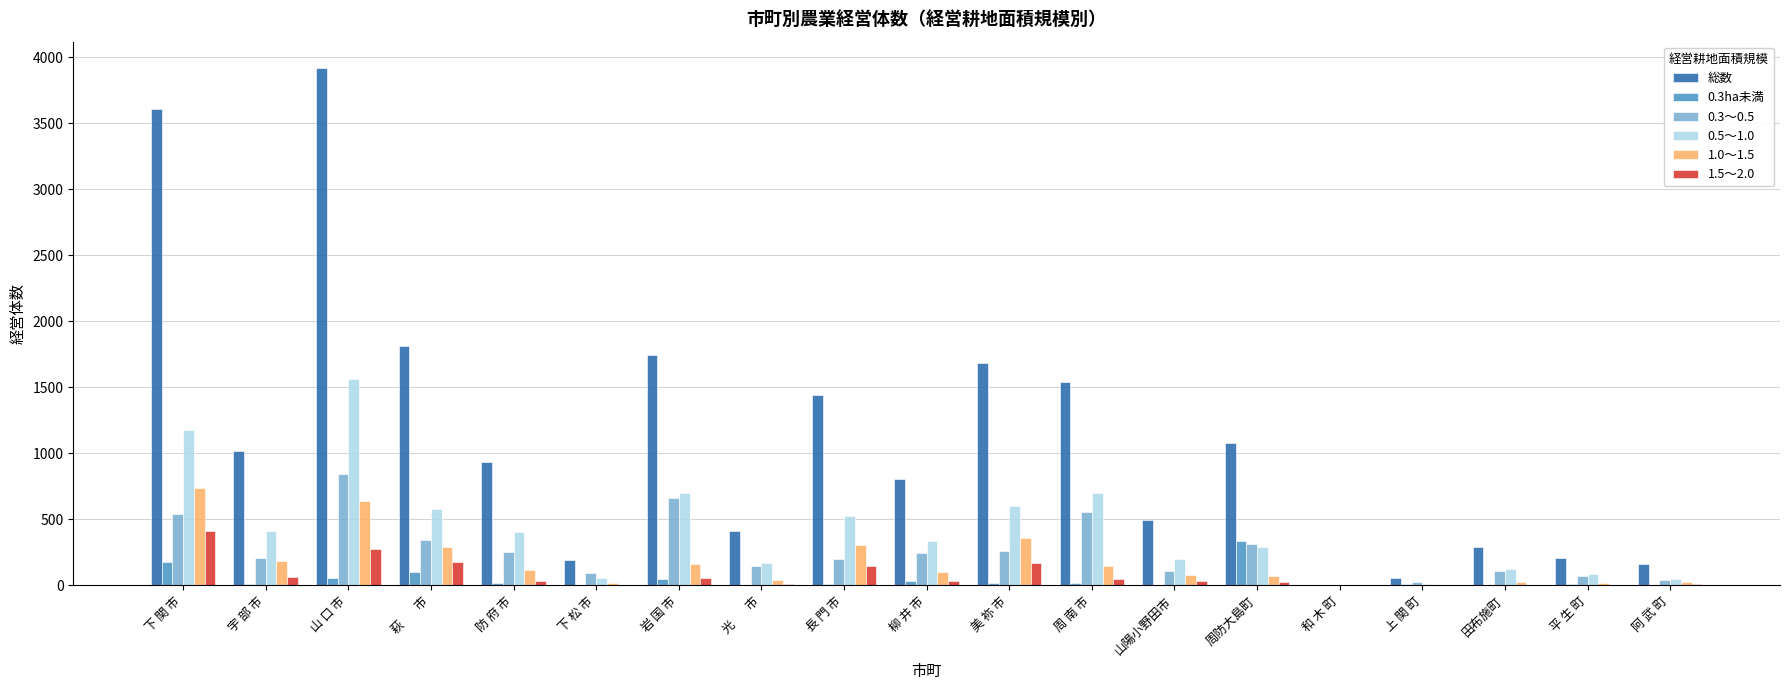

How many series are shown in this chart?

6